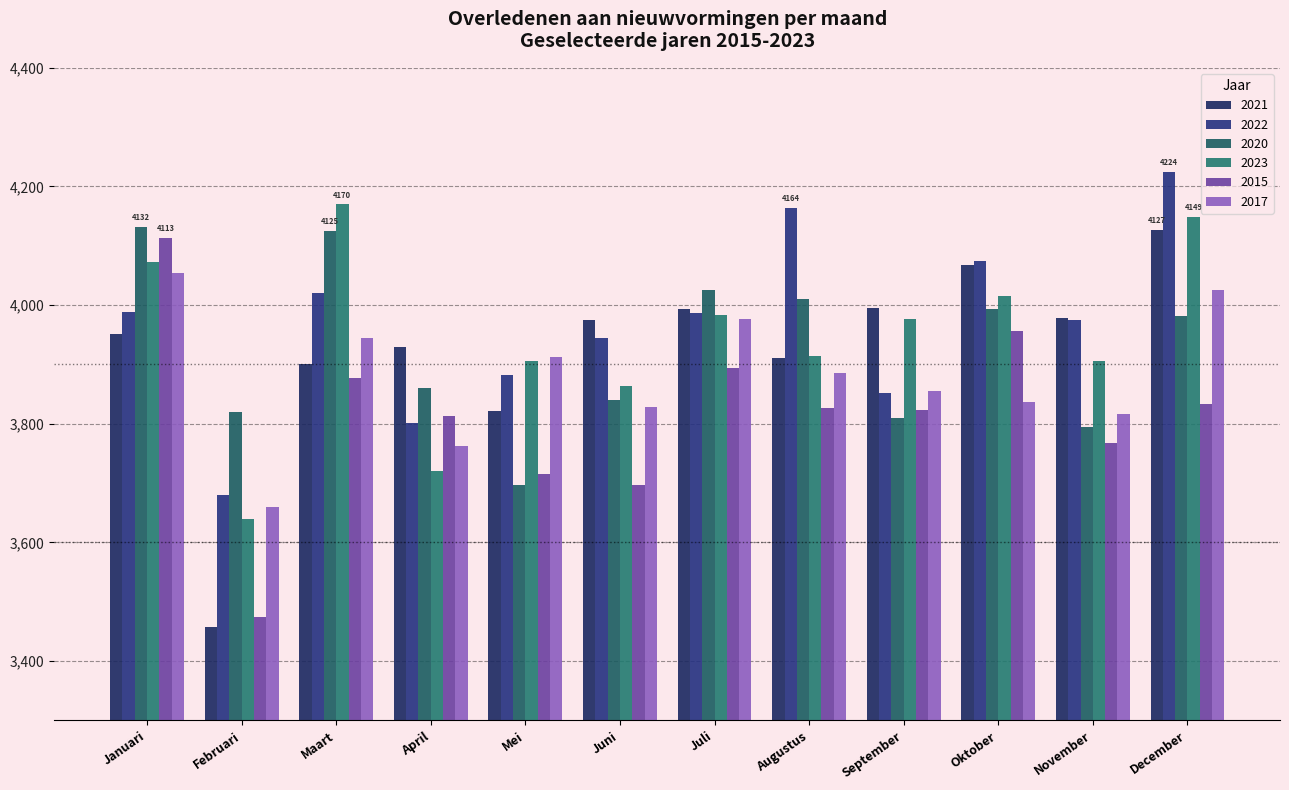

Reading right to left, extract all data points from this chart.

2021: 4127	3978	4068	3995	3911	3993	3975	3822	3929	3900	3457	3952
2022: 4224	3975	4074	3851	4164	3987	3945	3882	3802	4020	3680	3988
2020: 3981	3795	3994	3809	4011	4026	3840	3696	3860	4125	3820	4132
2023: 4149	3906	4016	3977	3915	3984	3864	3905	3720	4170	3640	4072
2015: 3834	3768	3956	3823	3827	3894	3696	3715	3813	3877	3474	4113
2017: 4026	3816	3836	3855	3885	3976	3828	3913	3763	3945	3659	4054